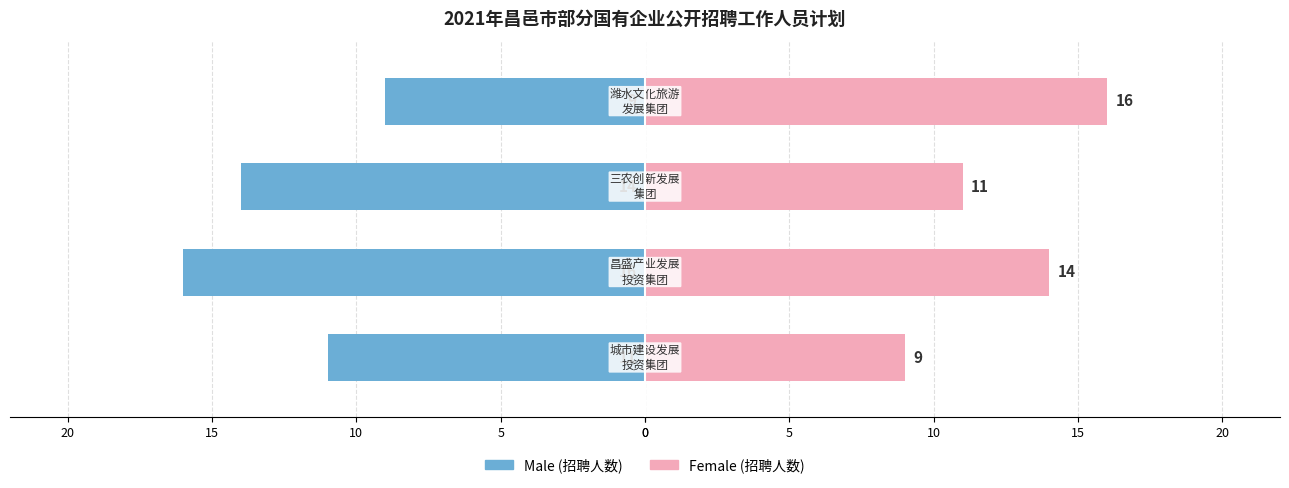

Is it true that Female equals 11 at 15?

False